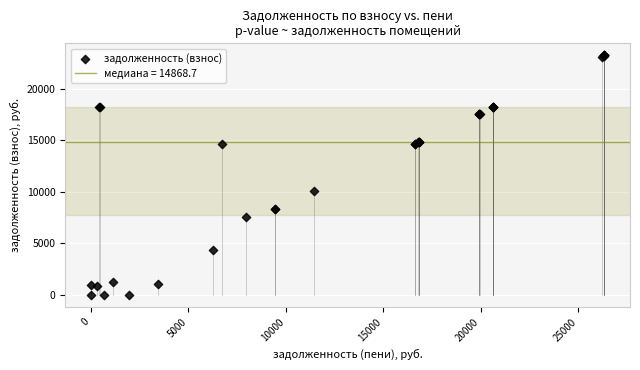

What Y value in the scatter plot is closest to 11633?

10112.8